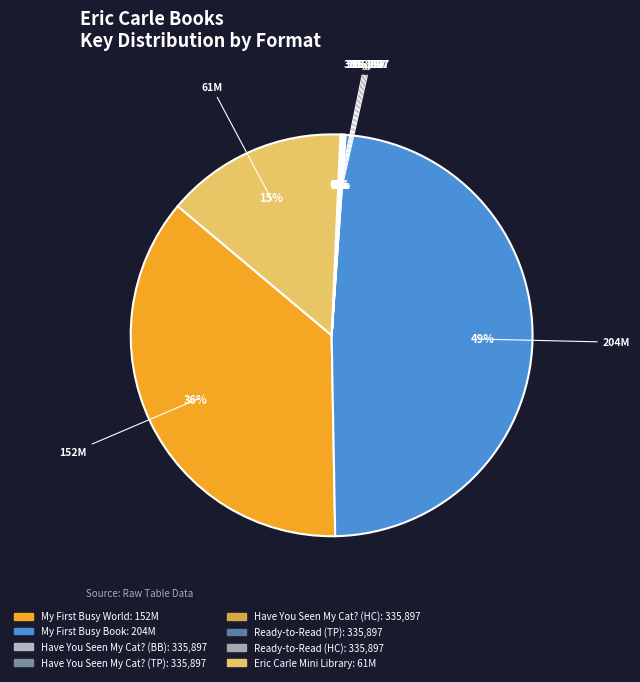

Rank the categories by value from highest to lowest.

Board Book (My First Busy Book), Board Book (My First Busy World), Paper Over Board (Eric Carle Mini Library), Board Book (Have You Seen My Cat?), Trade Paperback (Have You Seen My Cat?), Hardcover (Have You Seen My Cat?), Trade Paperback (Ready-to-Read), Hardcover (Ready-to-Read)